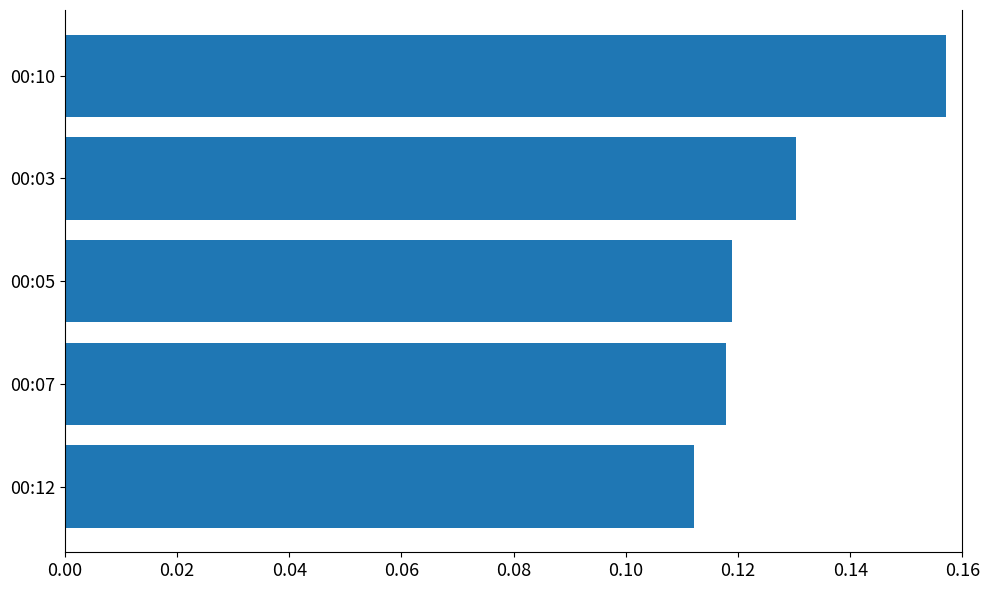

How many values are between 0 and 1?

5